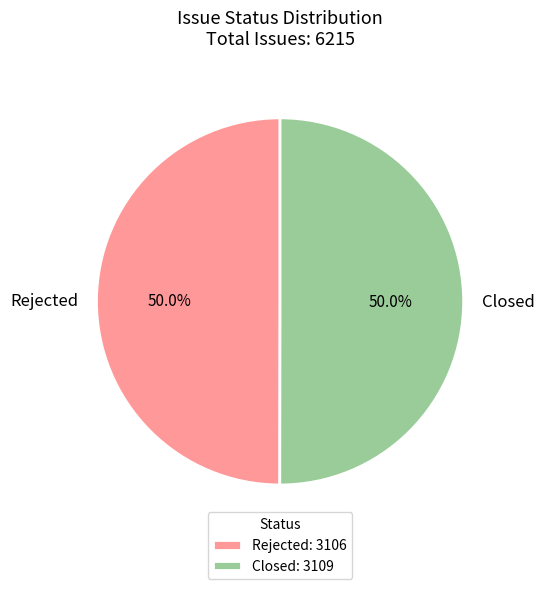

What is the ratio of the value at Rejected to the value at Closed?

1.0